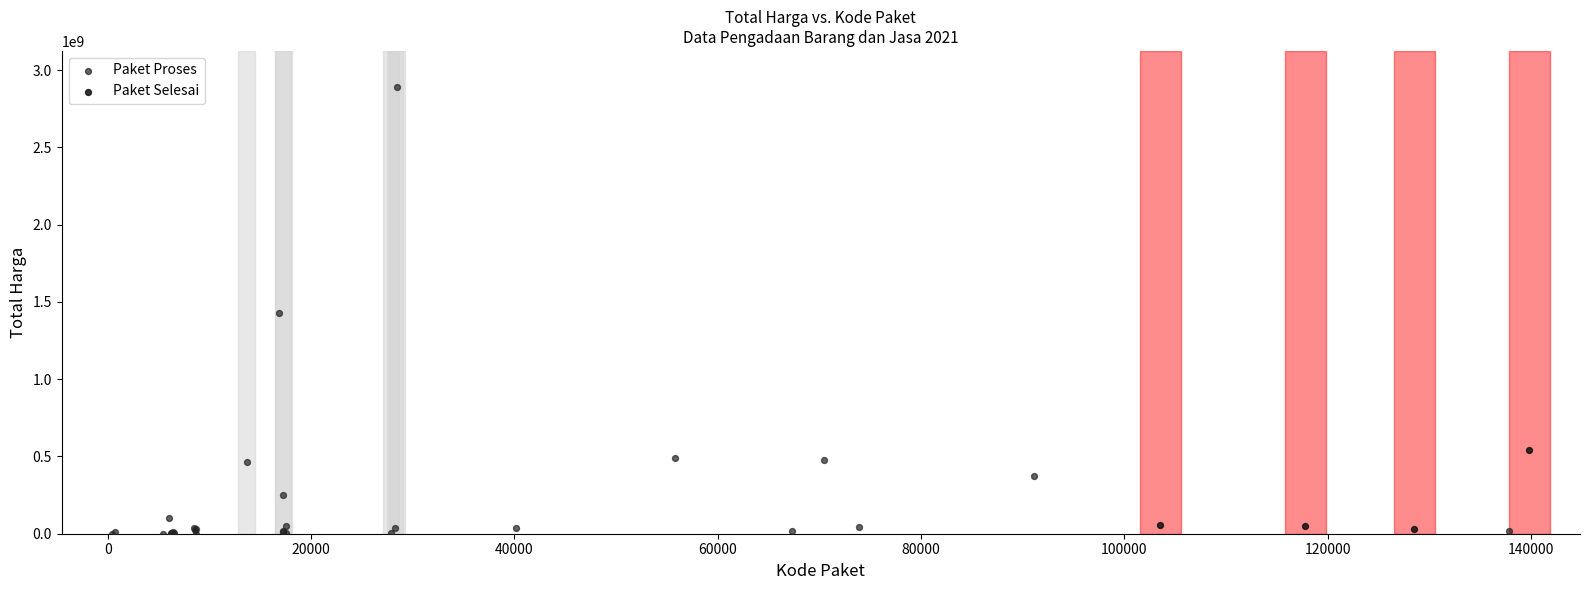

Which series reaches the maximum Y coordinate?

Paket Proses